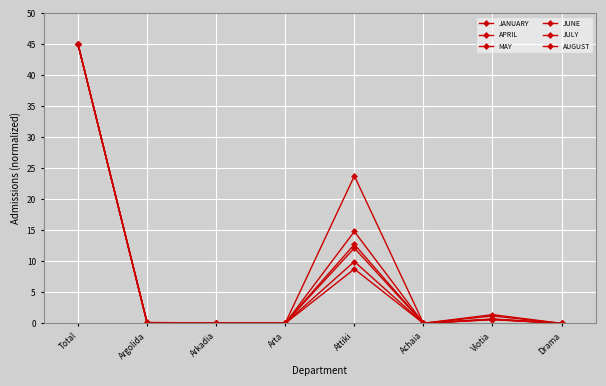

At which category does the chart reach its peak across all series?

Total